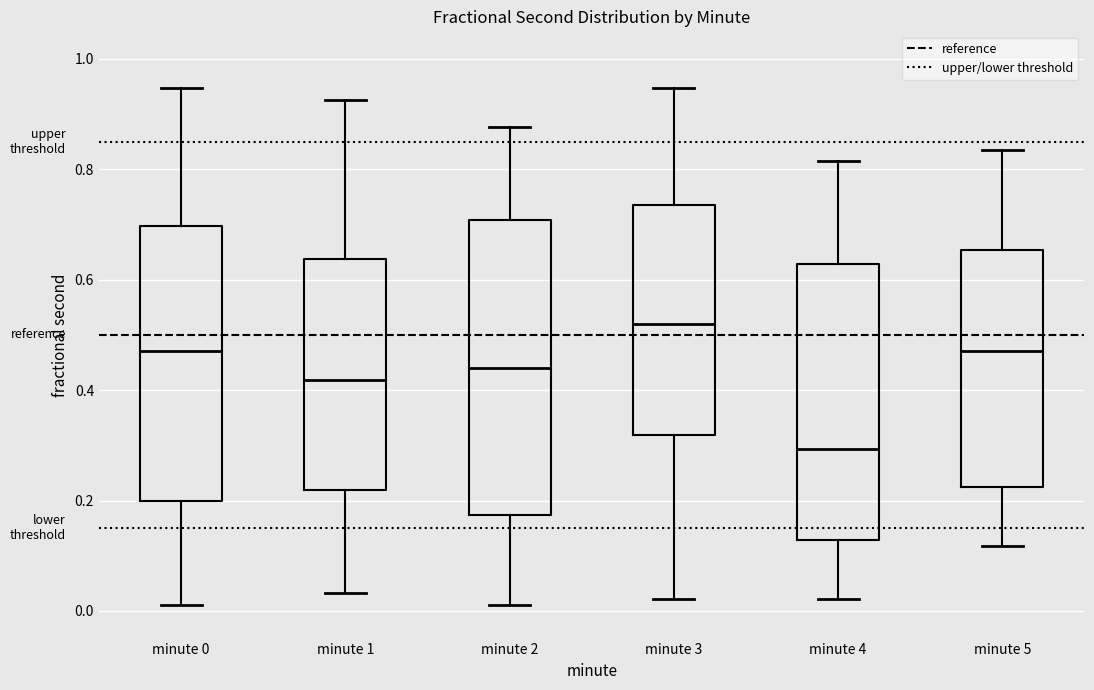

Comparing the boxes themselves (not the whiskers), which one is the tallest?

minute 2